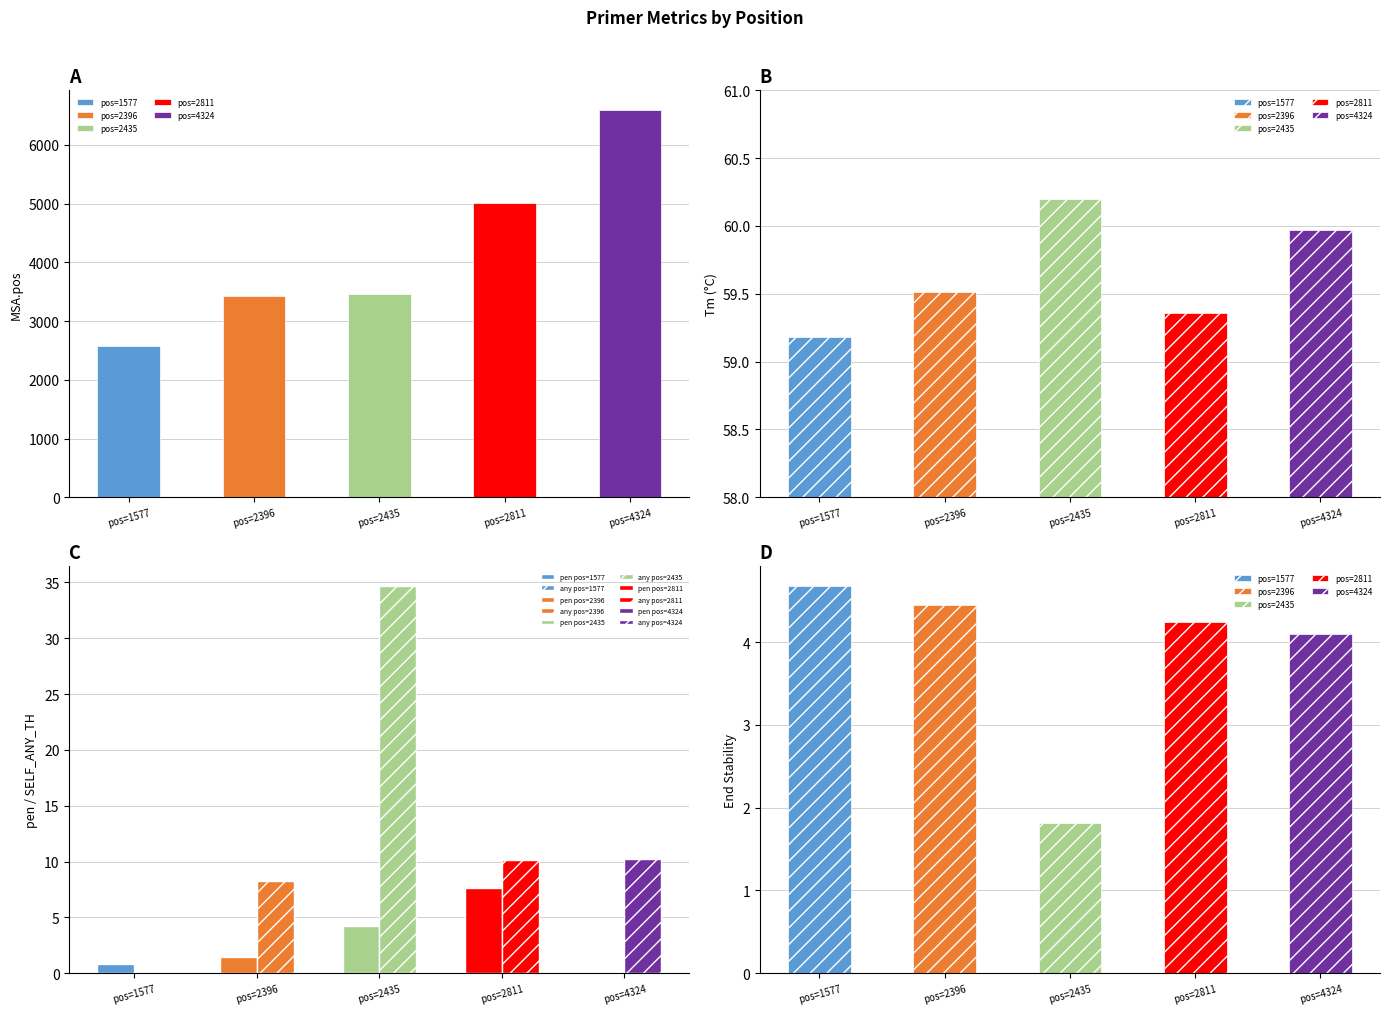

At which label does MSA.pos first exceed 3464?

2811